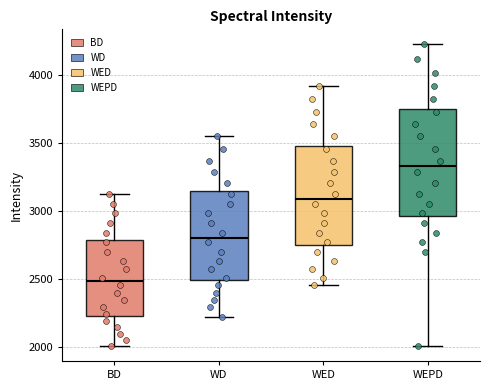

Reading left to right, transcribe this box plot: for each box, give where its median line is, the range the box spans, and where its two whiskers end, as read against the y-axis. The values are not printed on the chart, so give them approximately, as read against the axis.

BD: median 2500, box 2250 to 2800, whiskers 2000 to 3150
WD: median 2800, box 2500 to 3150, whiskers 2200 to 3550
WED: median 3100, box 2750 to 3500, whiskers 2450 to 3900
WEPD: median 3350, box 2950 to 3750, whiskers 2000 to 4250